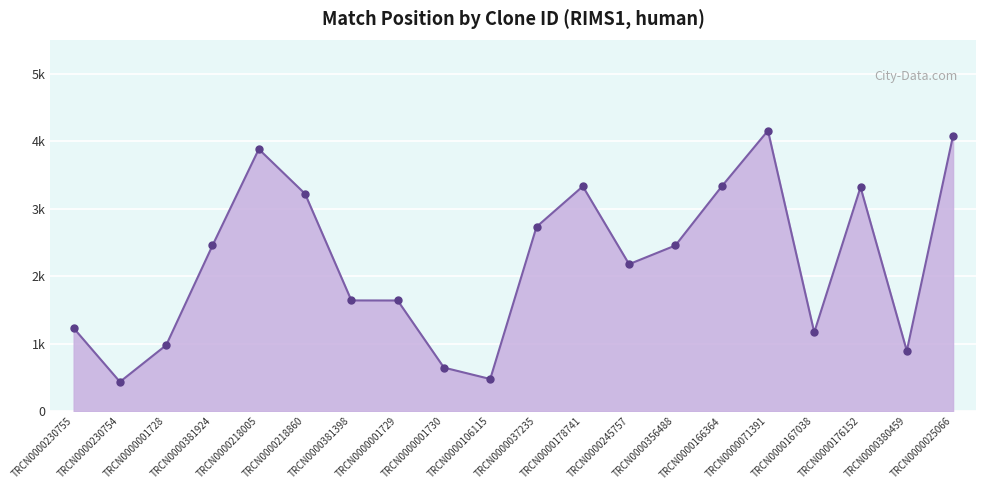

What is the label of the 9th point from the left?

TRCN0000001730